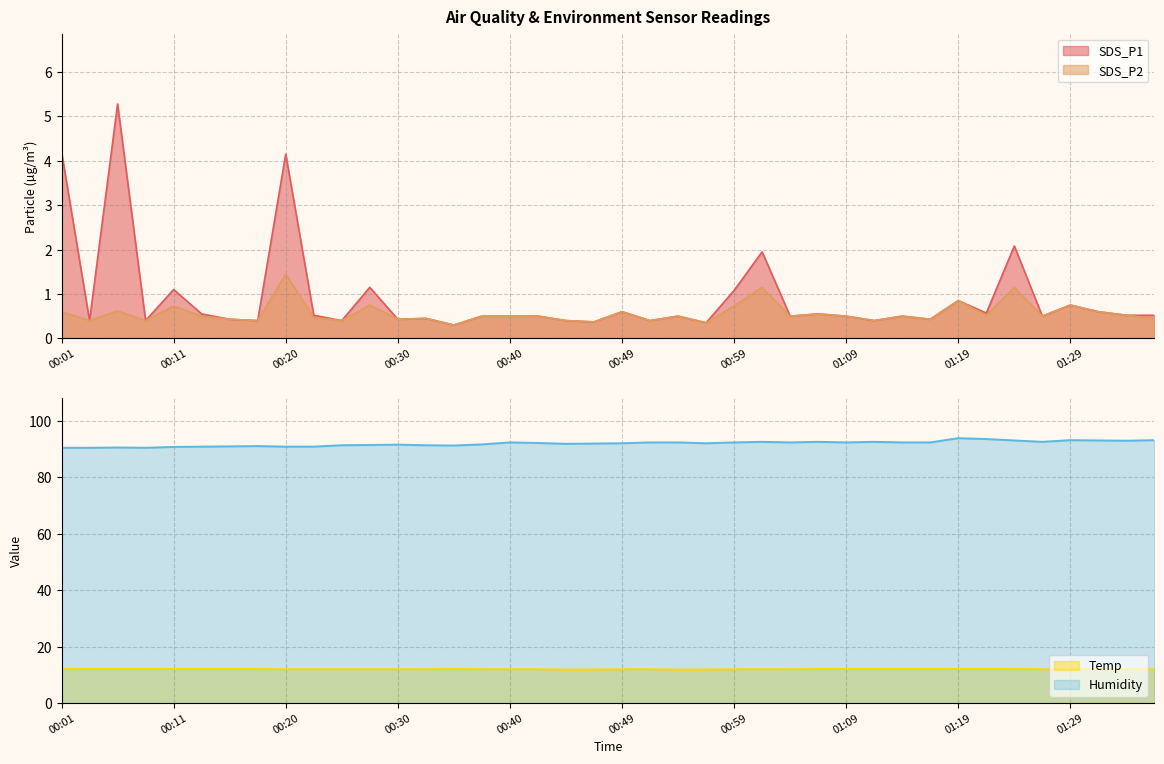

What is the lowest value of the Humidity series?

90.5